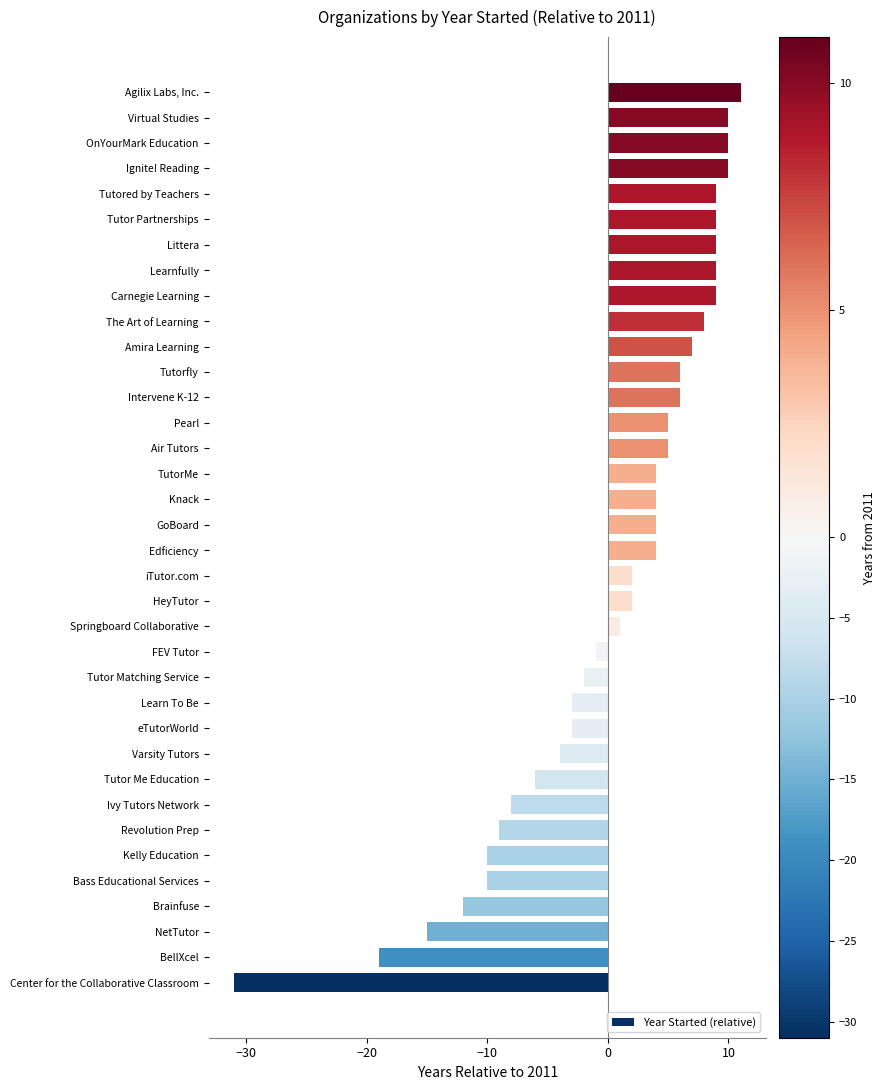

What is the change in value from Air Tutors to Carnegie Learning?

+4